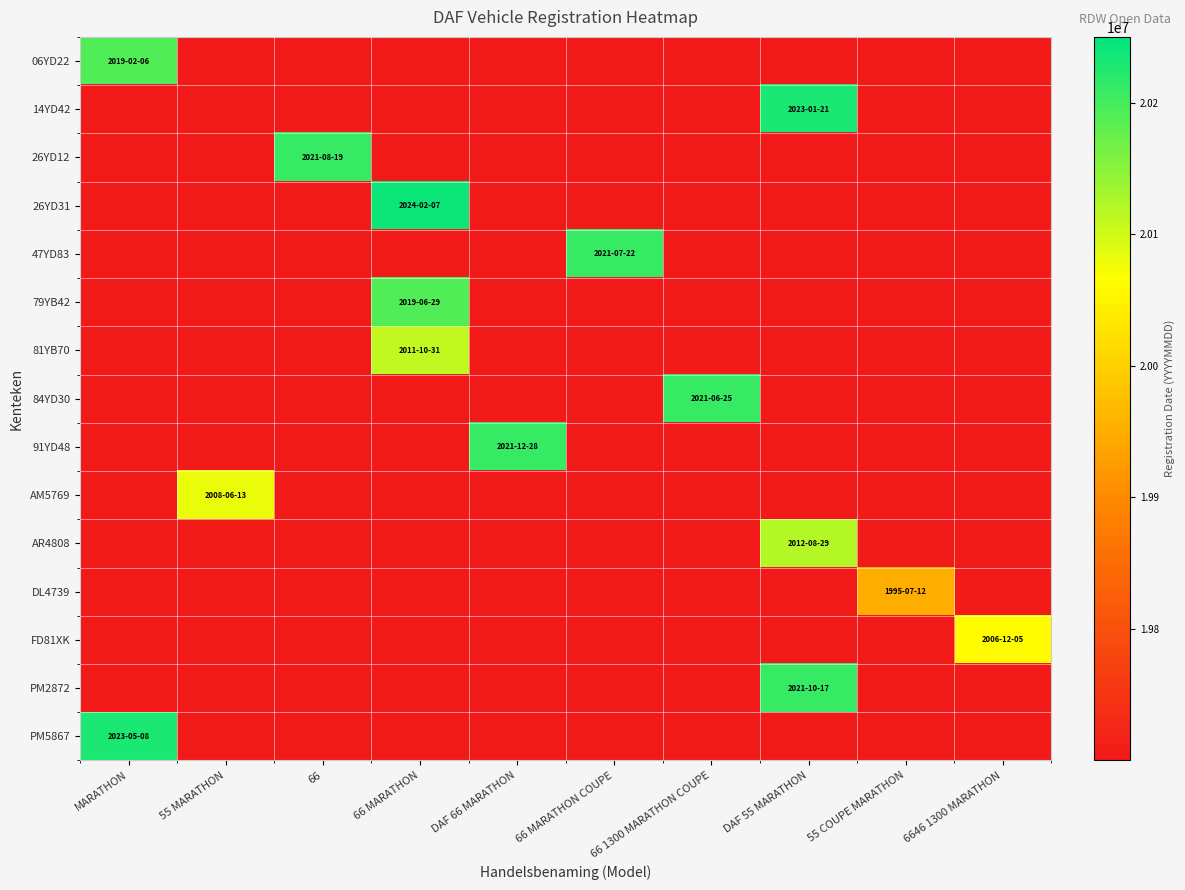

What is the maximum value shown in the chart?

20240207